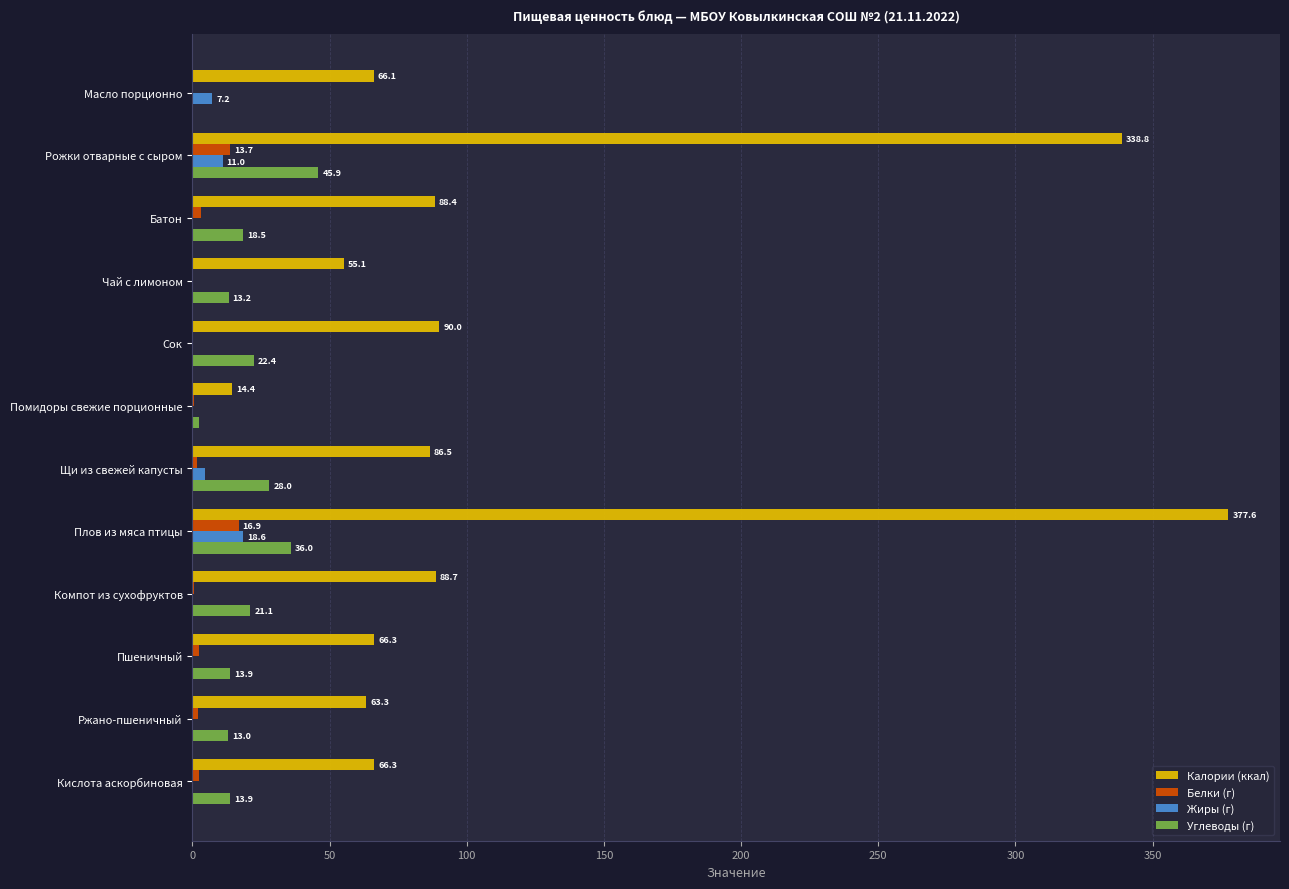

Where is Белки (г) nearest to the value 8?

Батон